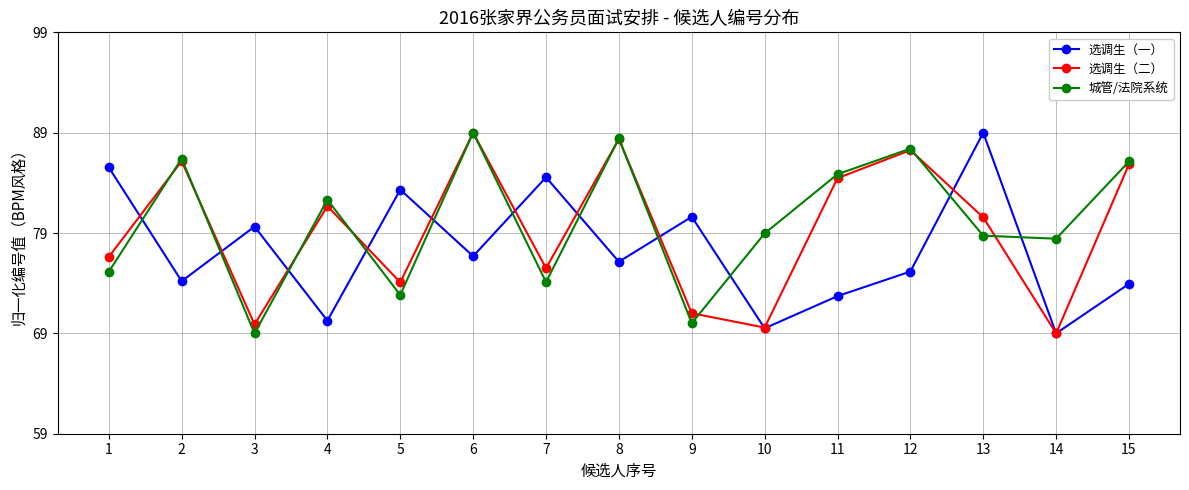

Reading left to right, transcribe all the data shown in this chart.

选调生（一）: 1=85.5	2=74.2	3=79.6	4=70.3	5=83.3	6=76.7	7=84.6	8=76.1	9=80.6	10=69.5	11=72.7	12=75.2	13=89.0	14=69.0	15=73.9
选调生（二）: 1=76.6	2=86.2	3=69.9	4=81.7	5=74.1	6=89.0	7=75.5	8=88.4	9=71.0	10=69.6	11=84.5	12=87.3	13=80.6	14=69.0	15=85.9
城管/法院系统: 1=75.1	2=86.4	3=69.0	4=82.3	5=72.8	6=89.0	7=74.1	8=88.4	9=70.0	10=79.0	11=84.9	12=87.4	13=78.7	14=78.4	15=86.1